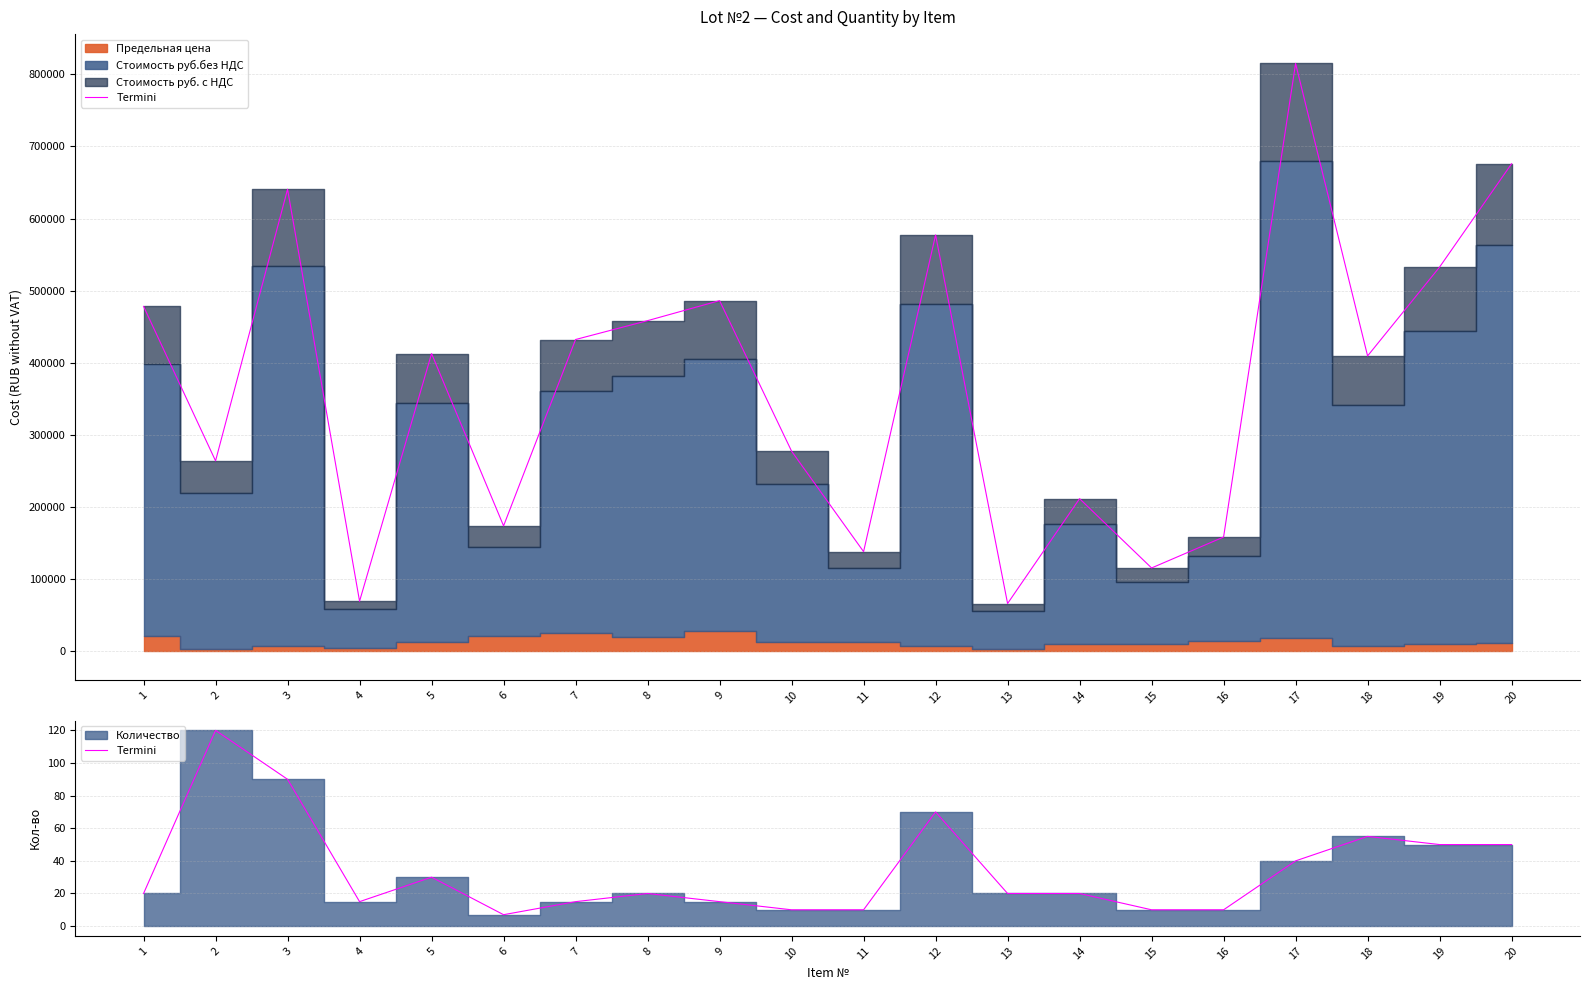

What is the ratio of the value at 8 to the value at 20?

0.4